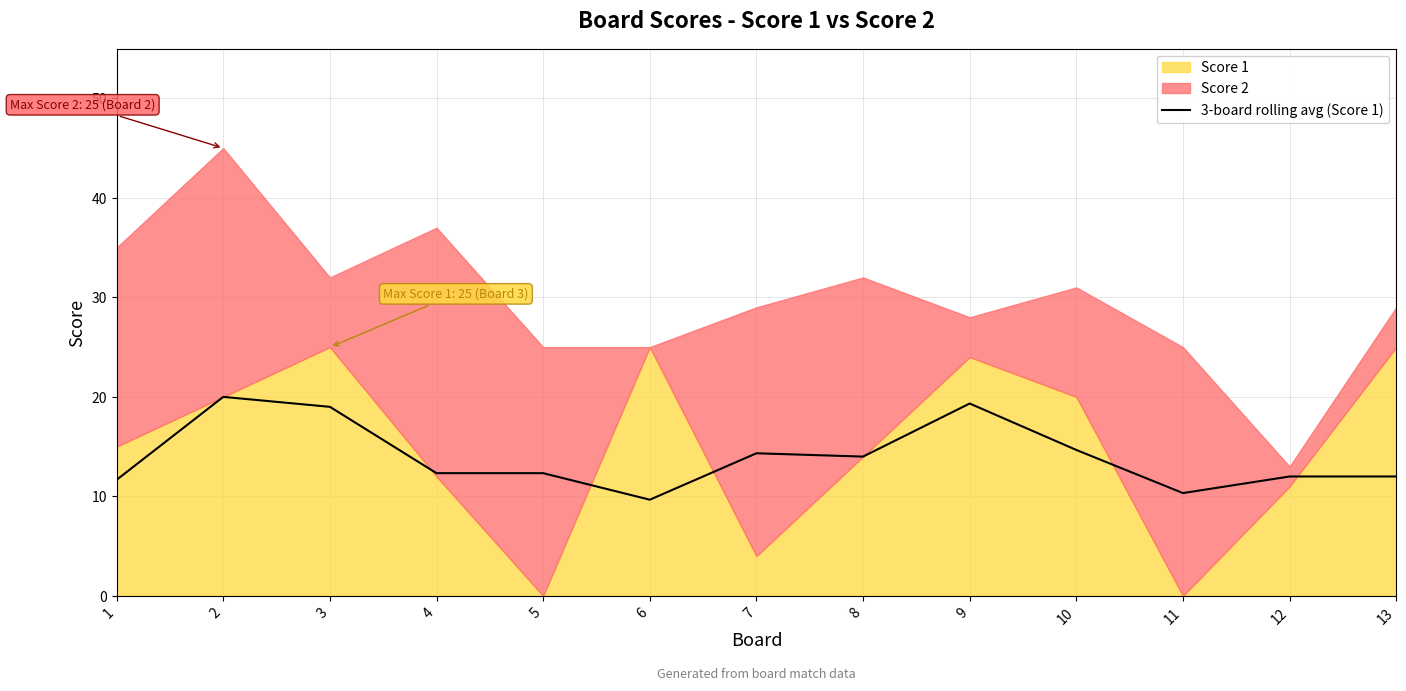

The chart shows a value of 23.9 at 7. True or false?

False